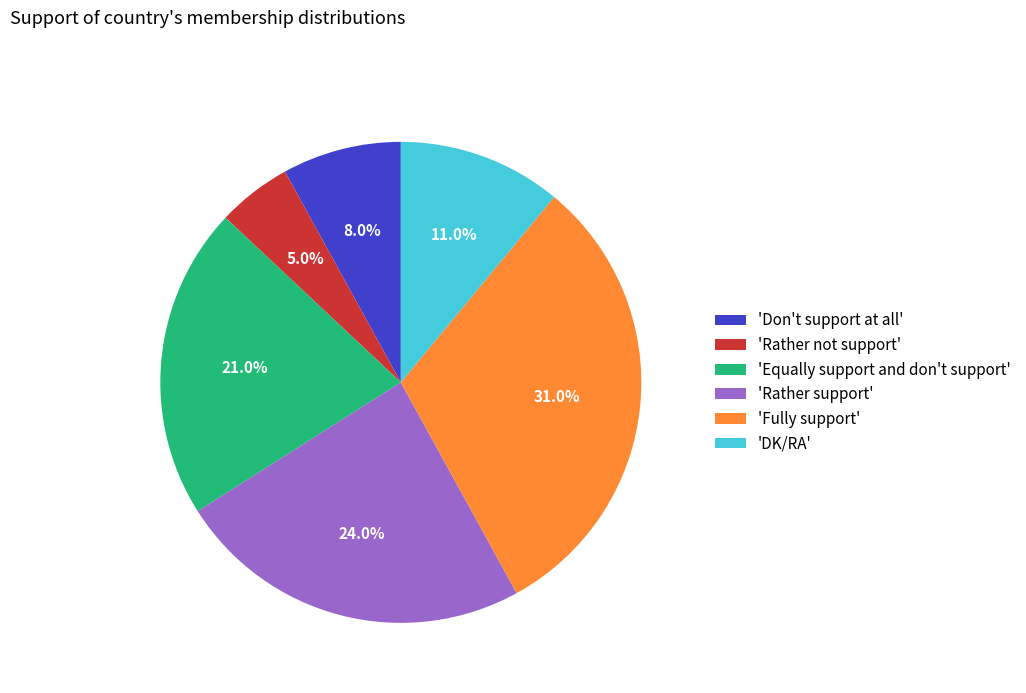

What is the smallest slice in the pie chart?

'Rather not support'